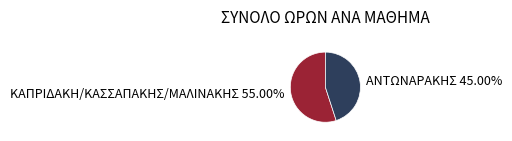

Does any single category account for the majority?

Yes